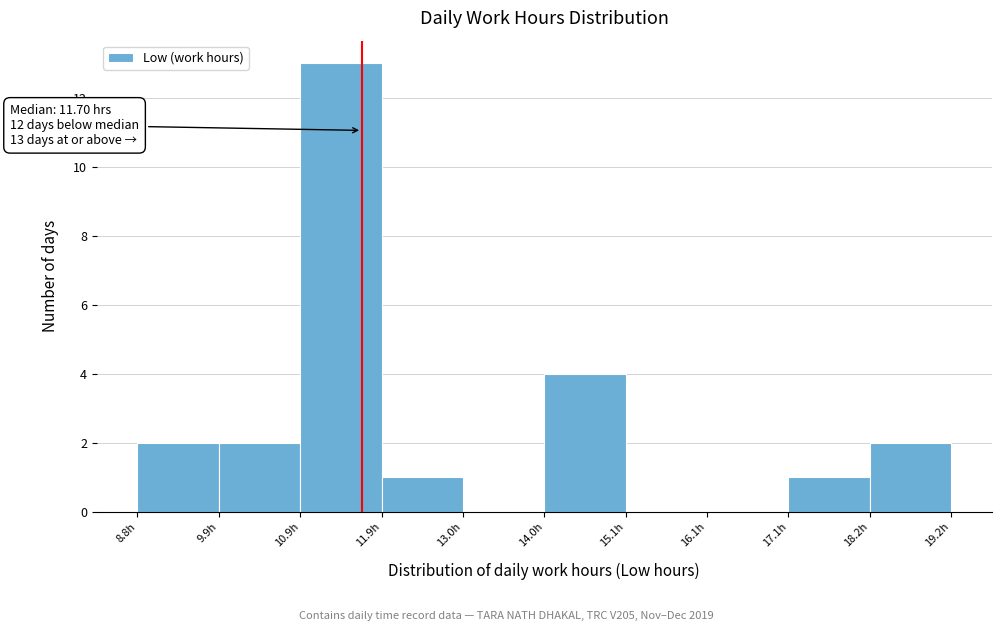

Over which range of the x-axis is the bar tallest?

11.0 to 12.0